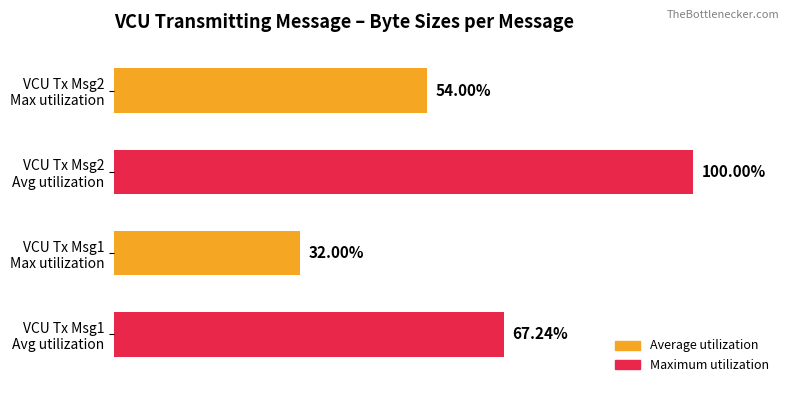

Which series has the widest spread of values?

Maximum utilization